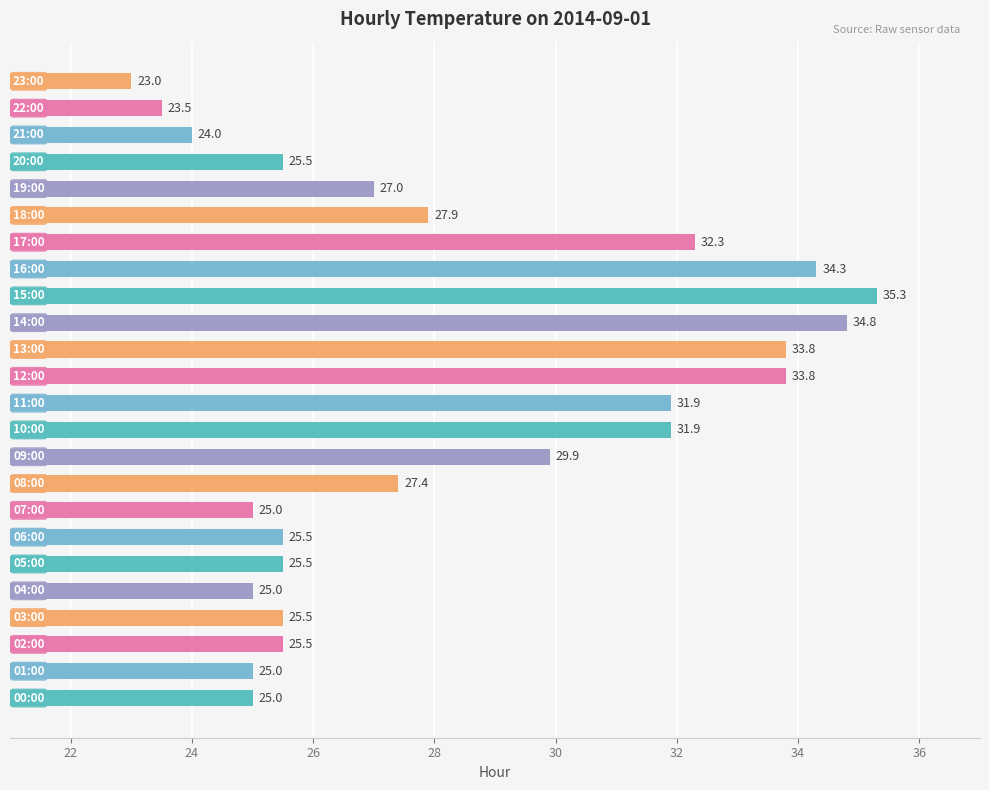

What is the minimum value shown in the chart?

23.0